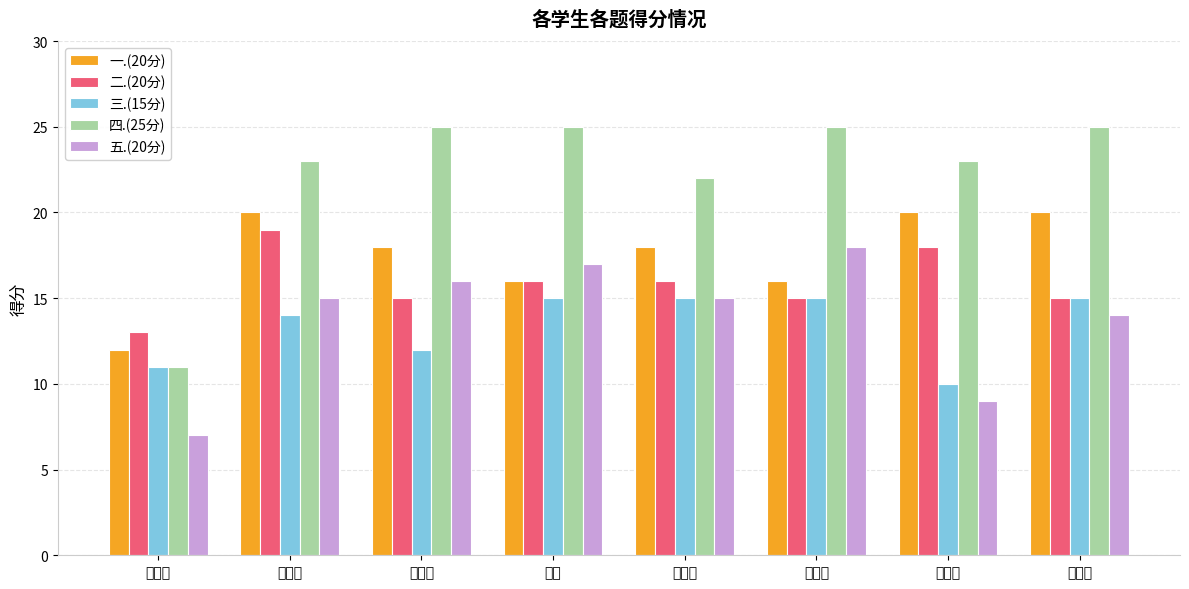

Which series changed the most between 邬文杰 and 李睿?

四.(25分)